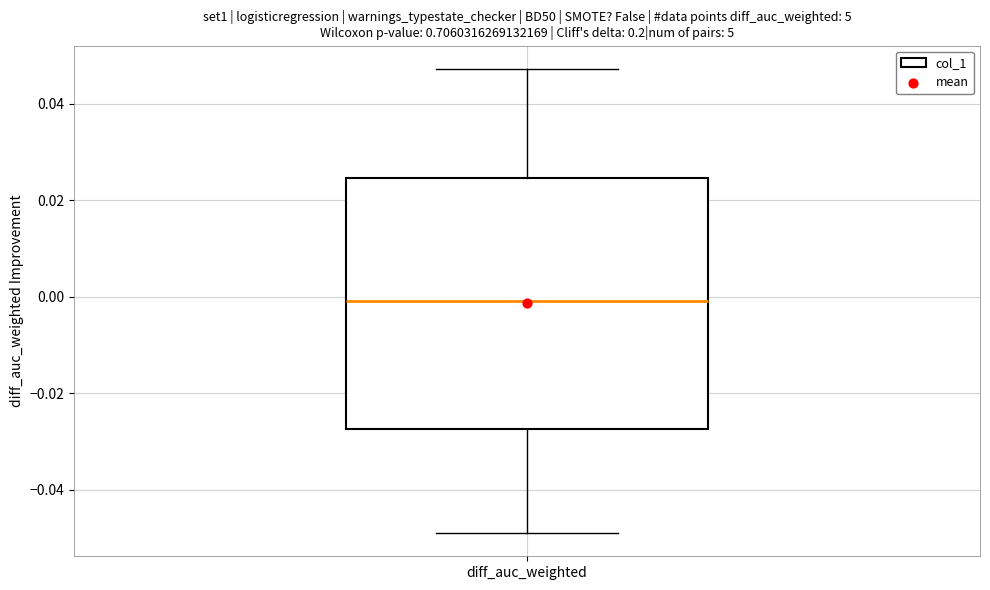

Transcribe this box plot: give where the median line is, the range the box spans, and where the two whiskers end, as read against the y-axis. The values are not printed on the chart, so give them approximately, as read against the axis.

median 0.000, box -0.028 to 0.024, whiskers -0.050 to 0.048